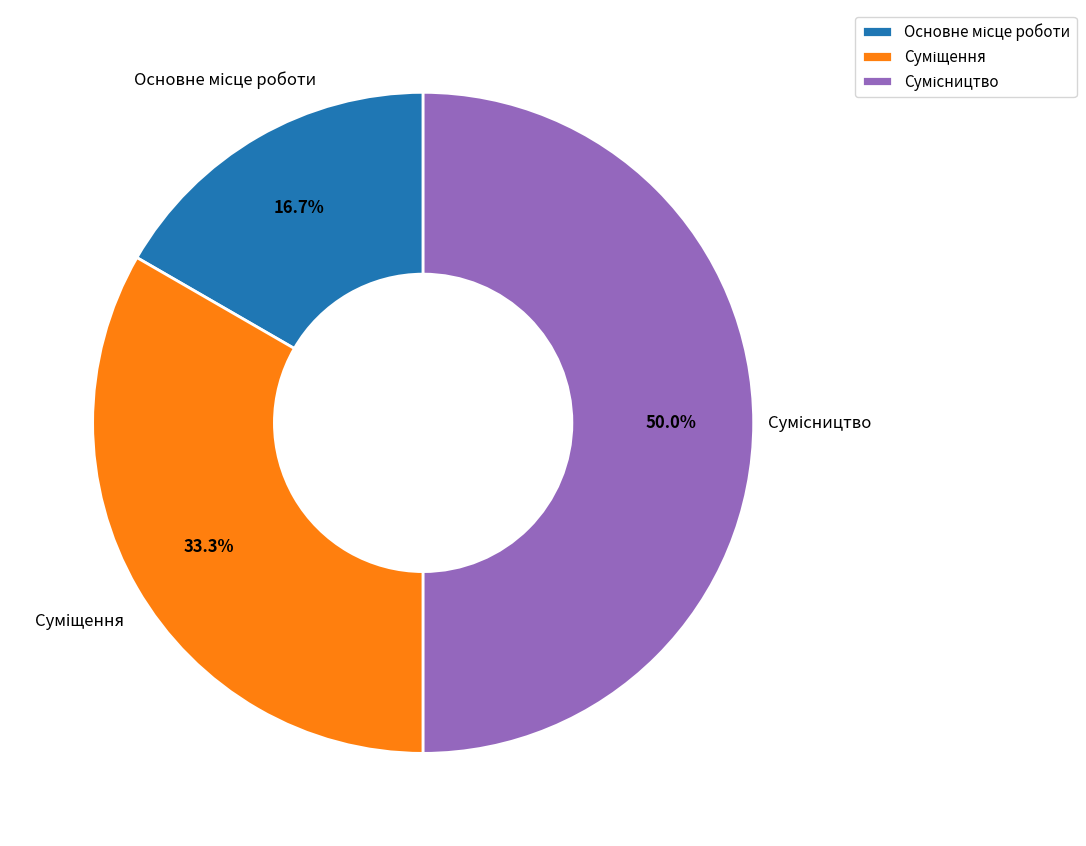

Count the number of slices in the pie.

3